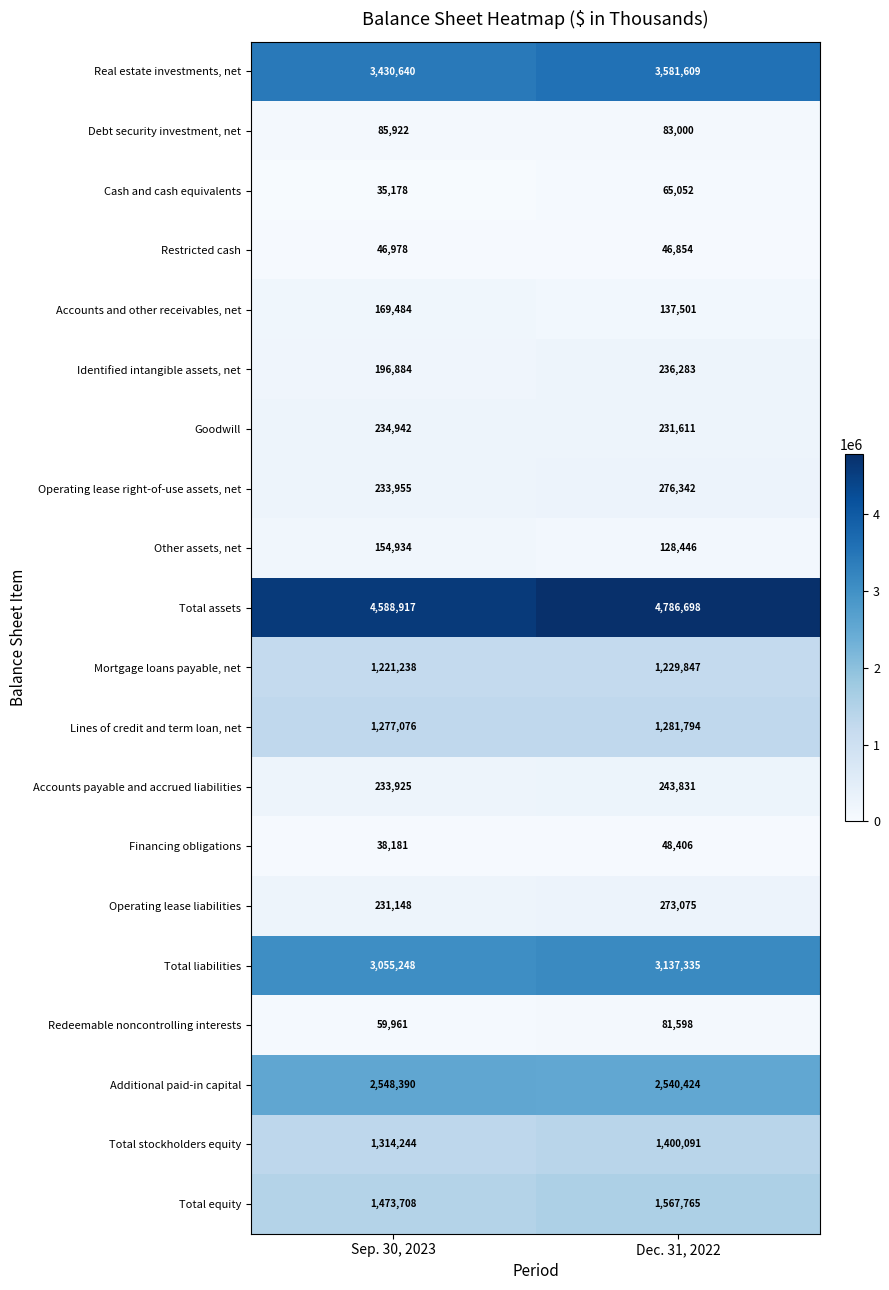

How many series are shown in this chart?

20